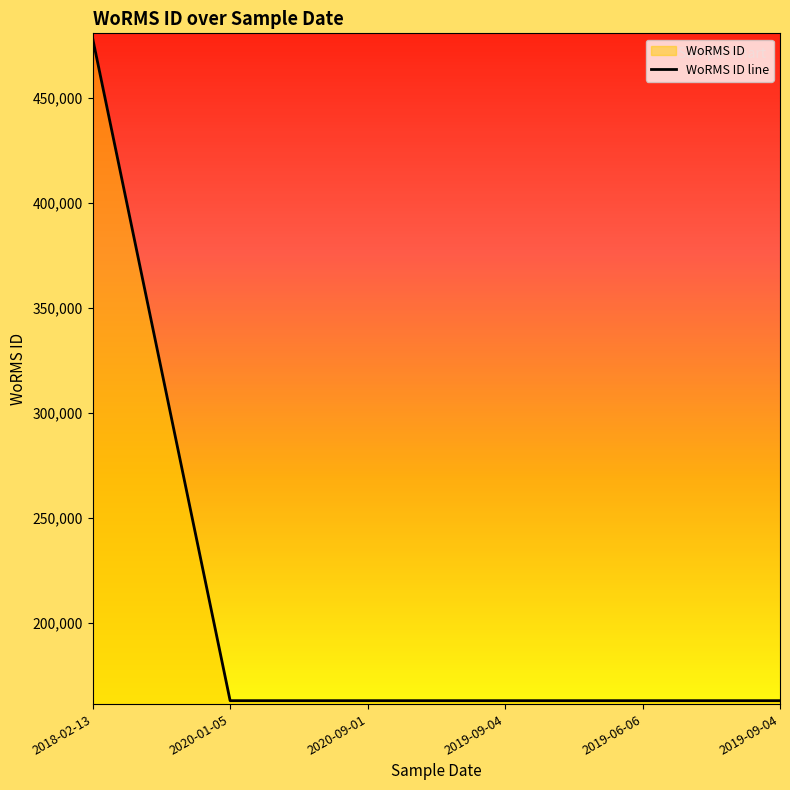

Rank the categories by value from highest to lowest.

2018-02-13, 2020-01-05, 2020-09-01, 2019-09-04, 2019-06-06, 2019-09-04